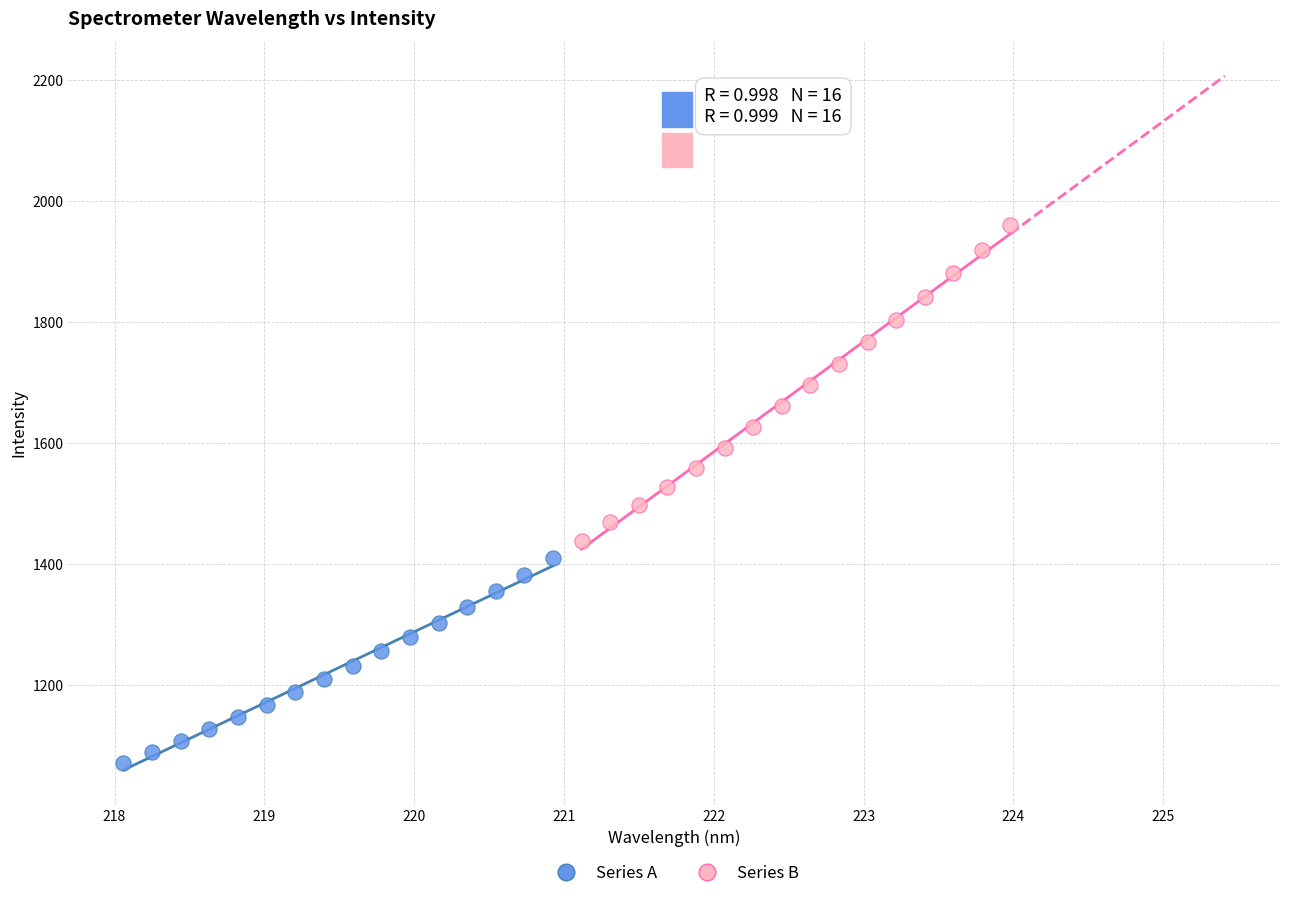

Which series has the widest spread of Y values?

Series B